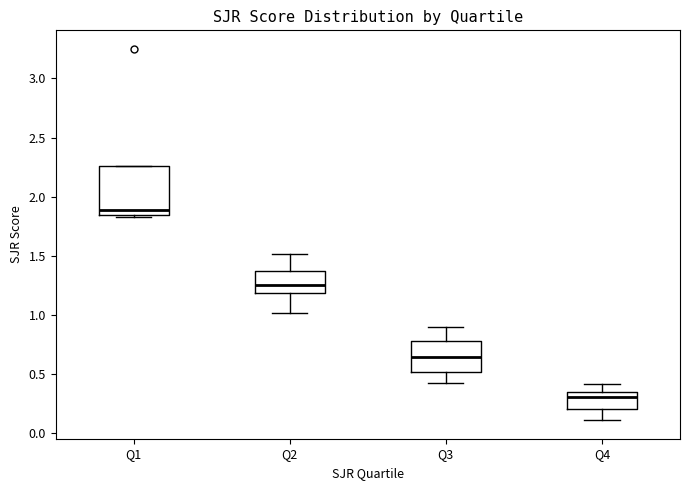

Reading left to right, read every box against the y-axis: the position of its median line, the range the box covers, and the ends of its whiskers. The values are not printed on the chart, so give them approximately, as read against the axis.

Q1: median 1.90, box 1.85 to 2.25, whiskers 1.85 (just below the box's lower edge) to 2.25
Q2: median 1.25, box 1.20 to 1.35, whiskers 1.00 to 1.50
Q3: median 0.65, box 0.50 to 0.80, whiskers 0.45 to 0.90
Q4: median 0.30, box 0.20 to 0.35, whiskers 0.10 to 0.40